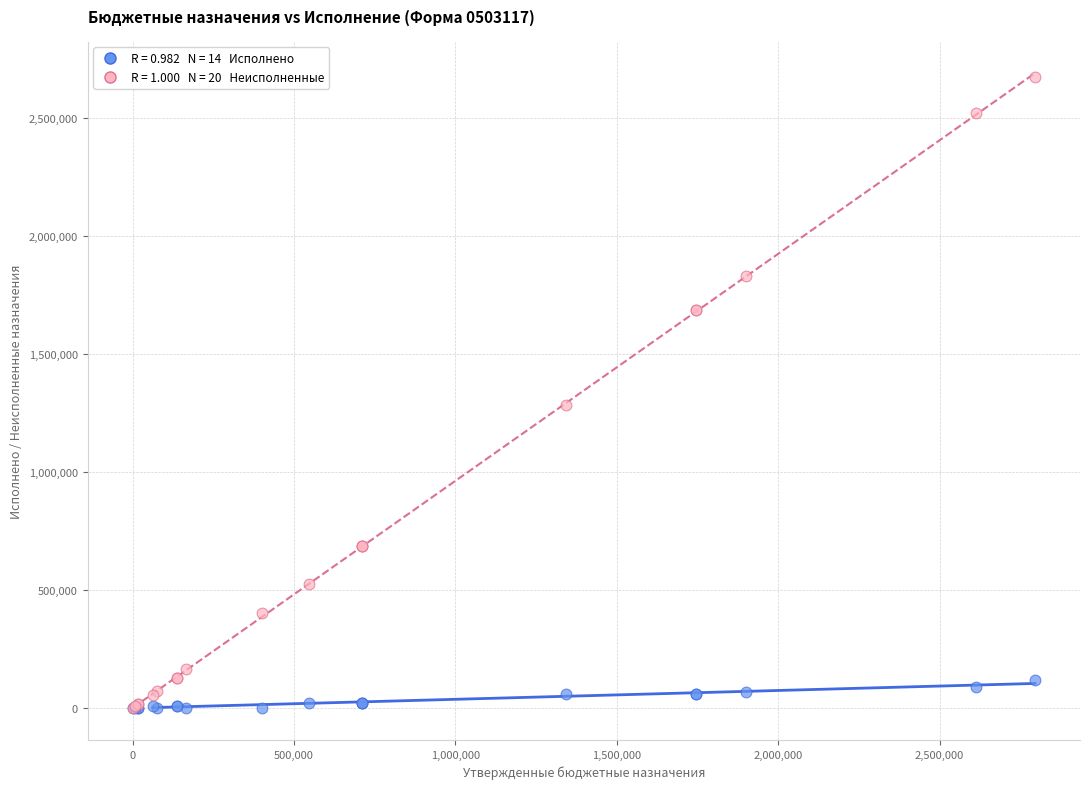

Across all series, what Y value is closest to 1336943?

1285188.0